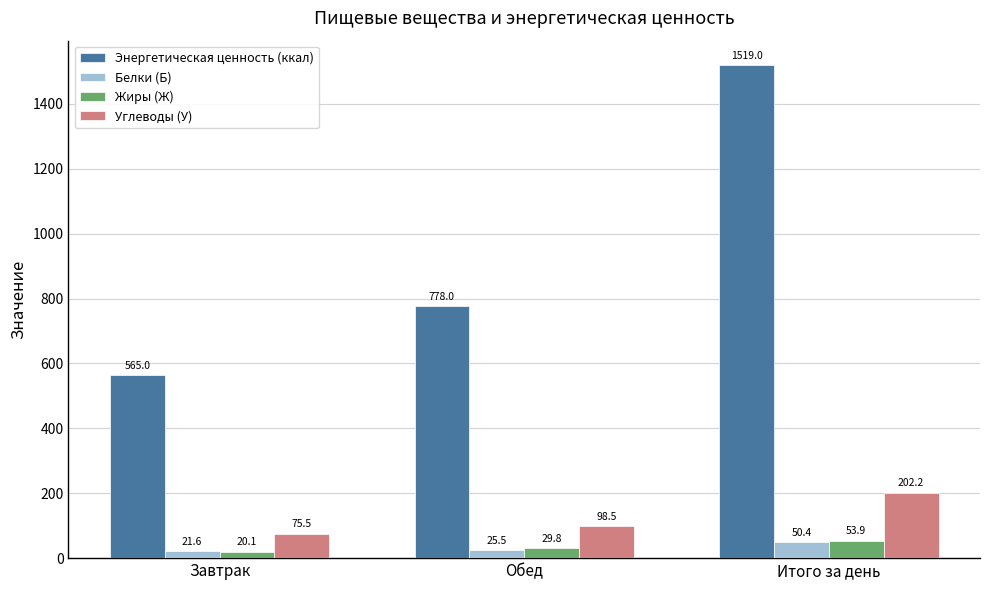

Count the number of categories in the chart.

3